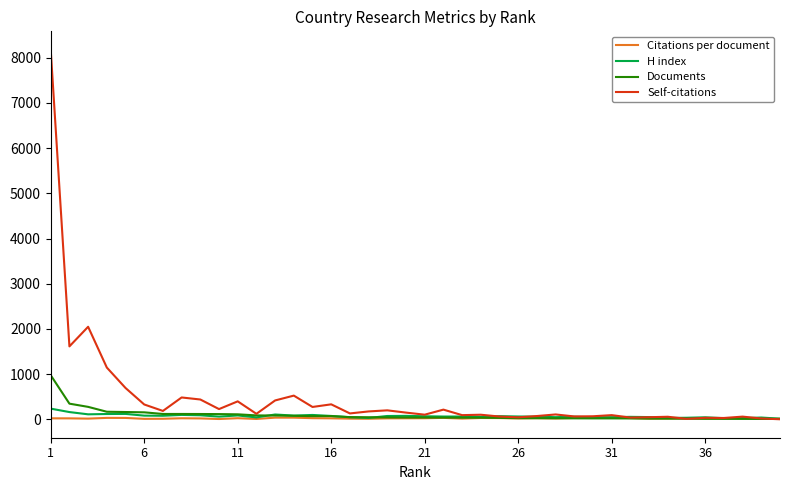

What is the minimum value shown in the chart?

1.0